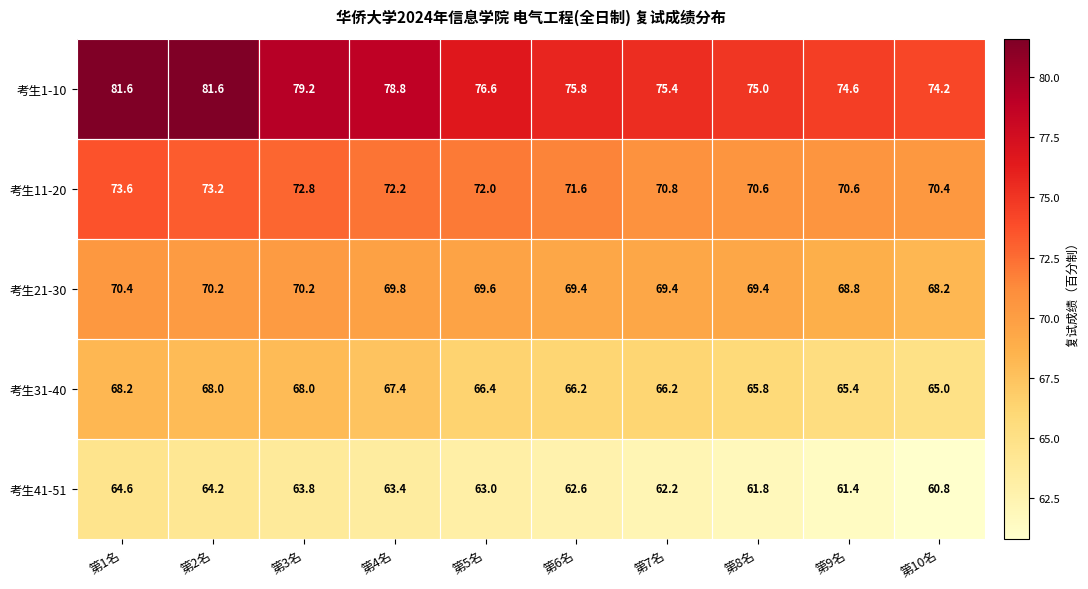

At which category is the sum across all series the highest?

第1名